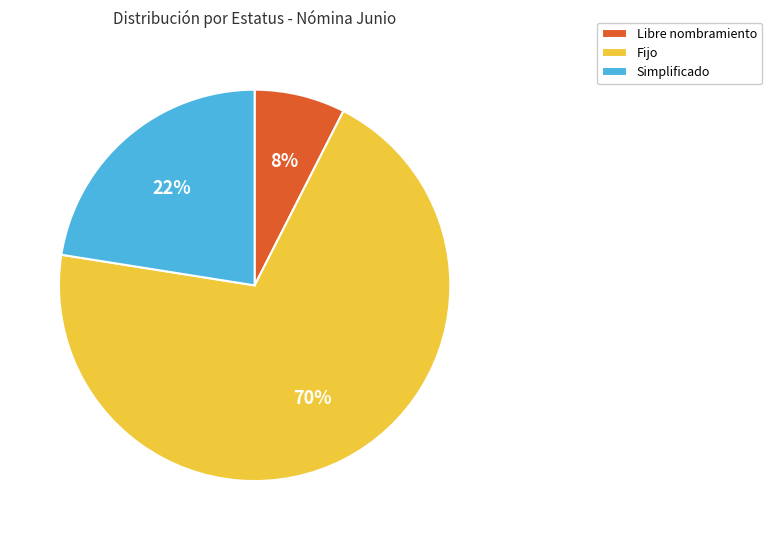

Which has a higher value, Fijo or Simplificado?

Fijo